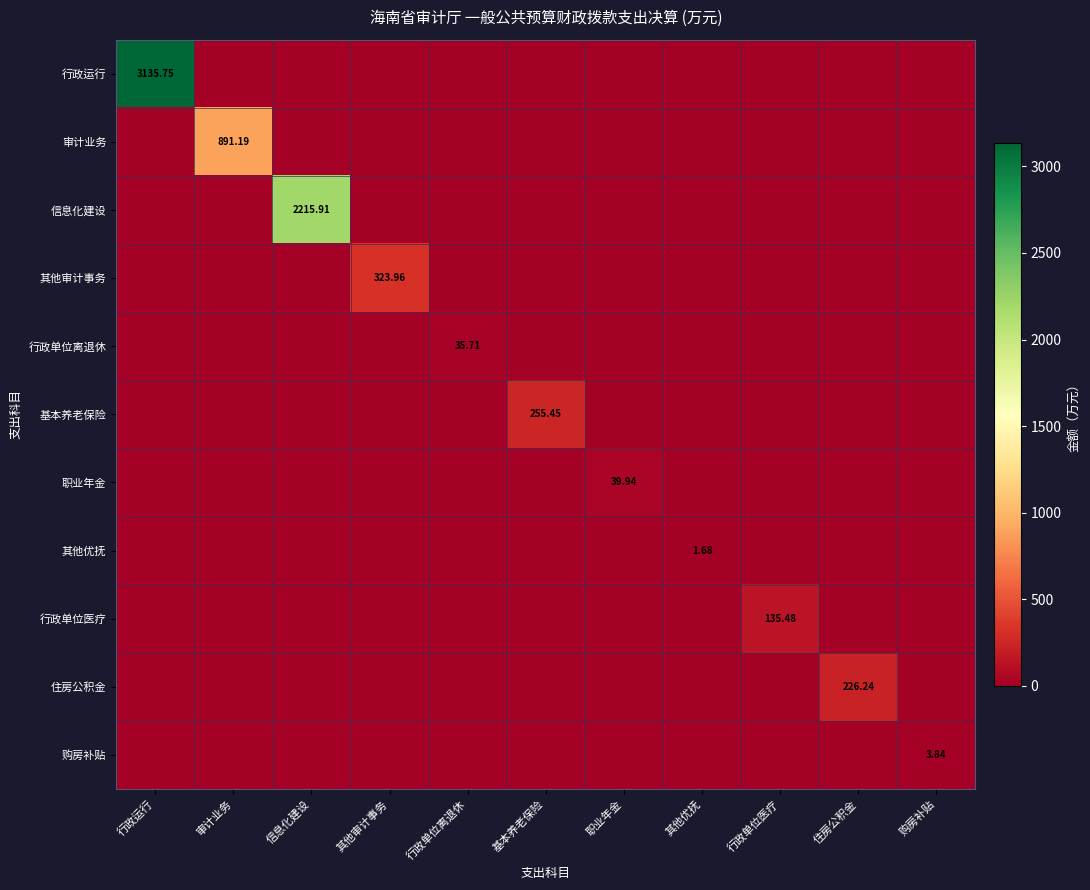

How many positive values does the 基本养老保险 series have?

1